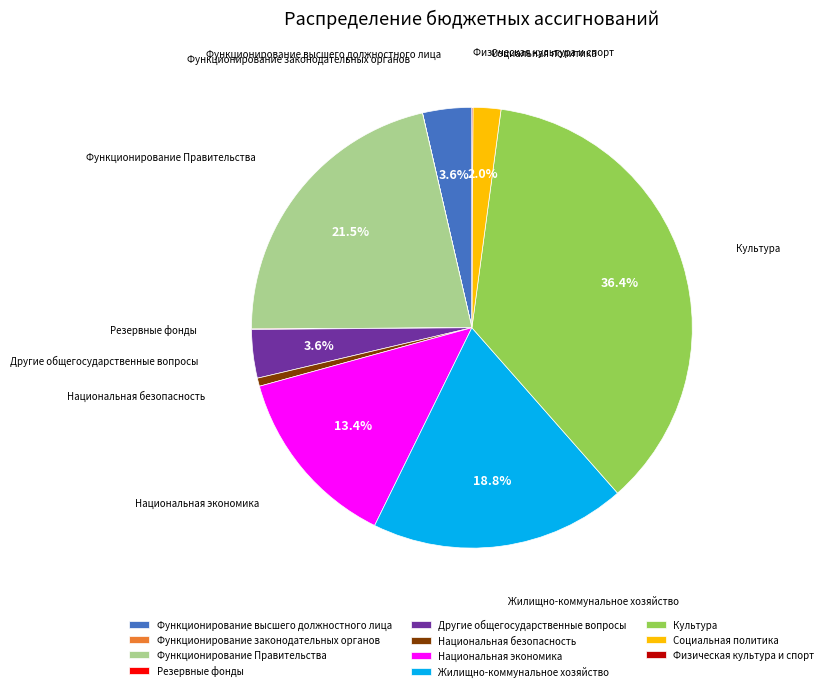

Between Жилищно-коммунальное хозяйство and Национальная безопасность, which is larger?

Жилищно-коммунальное хозяйство